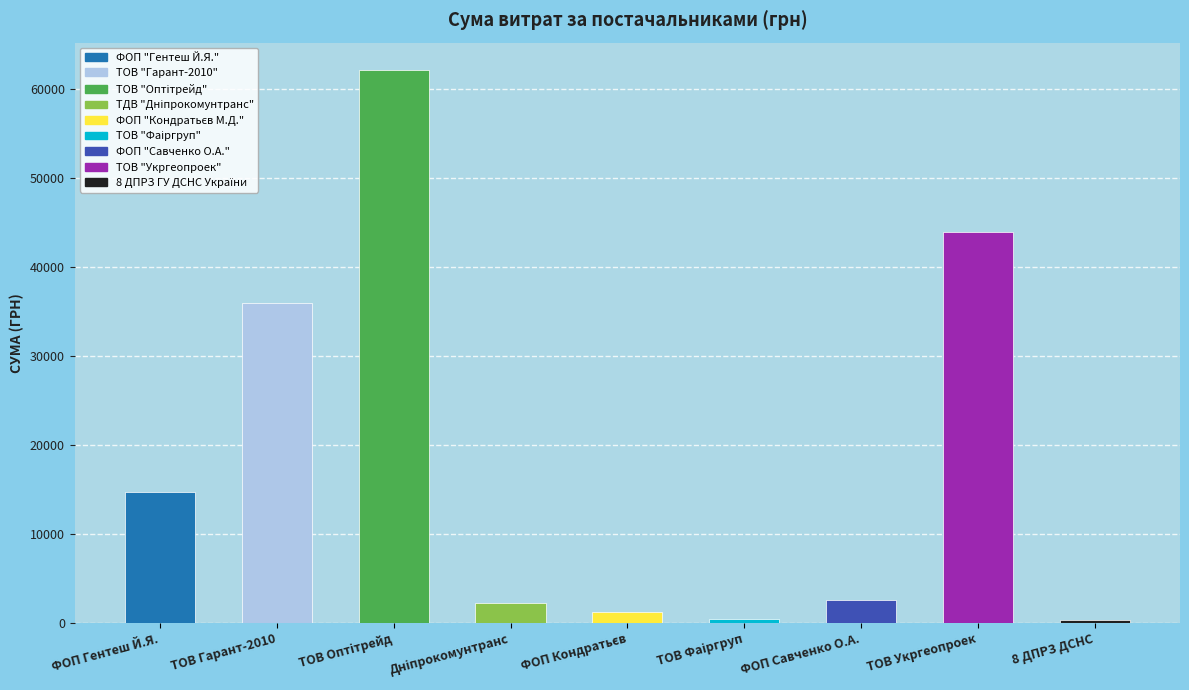

List the labels in order of value, largest first.

ТОВ "Оптітрейд", ТОВ "Укргеопроек", ТОВ "Гарант-2010", ФОП "Гентеш Й.Я.", ФОП "Савченко О.А.", ТДВ "Дніпрокомунтранс", ФОП "Кондратьєв М.Д.", ТОВ "Фаіргруп", 8 ДПРЗ ГУ ДСНС України